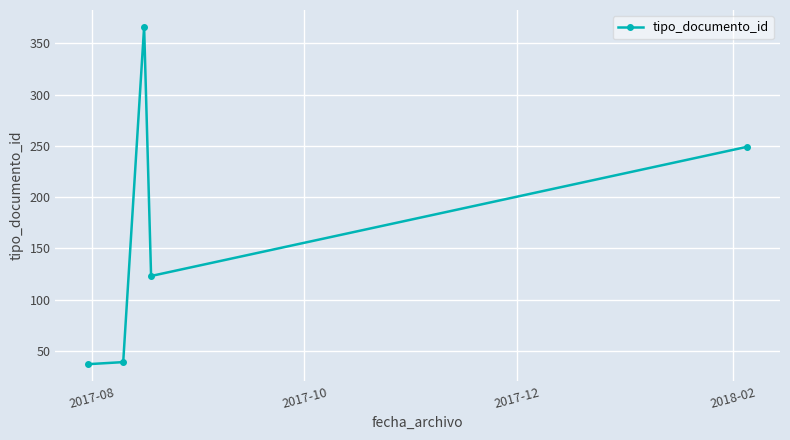

What is the difference between the second highest and second lowest values?

210